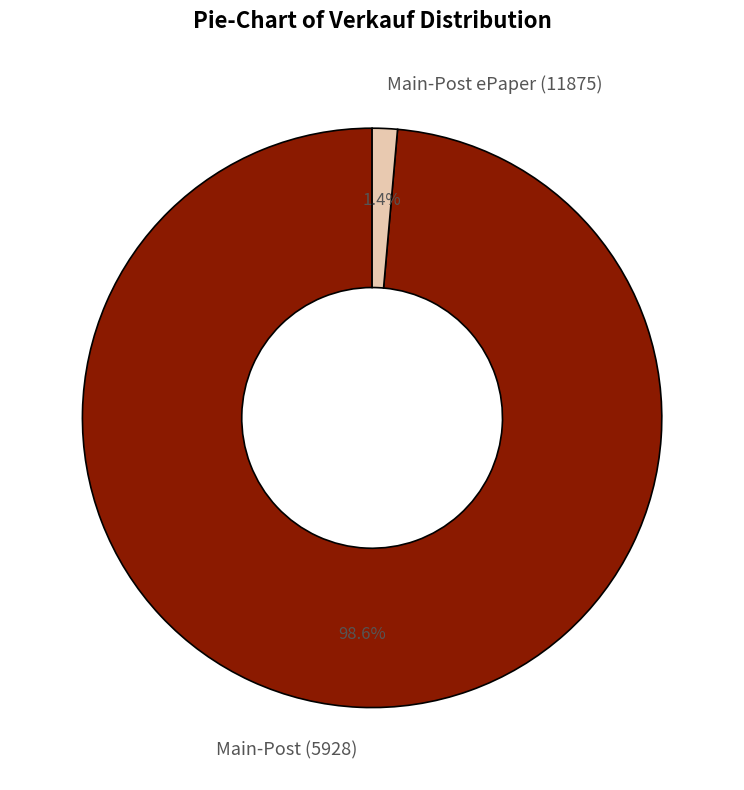

Is there a majority slice in this chart?

Yes